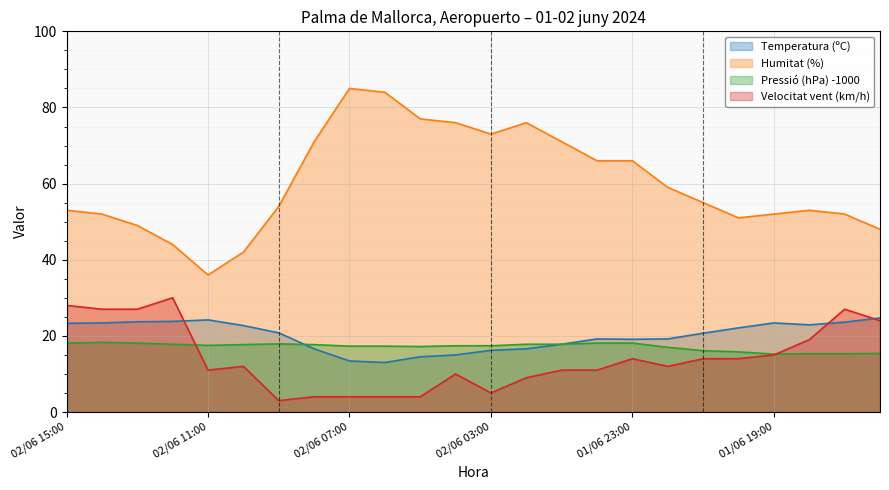

What is the approximate value of Temperatura (ºC) at 02/06 09:00?

20.8